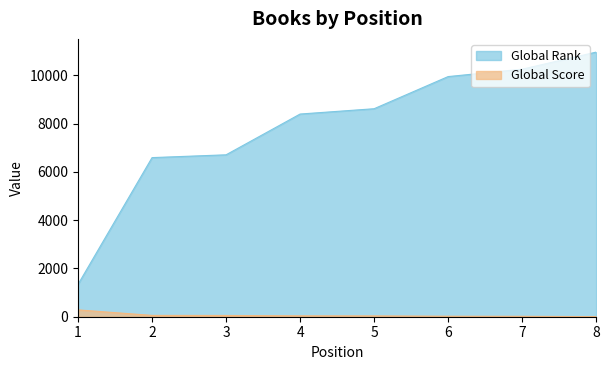

Which series has the largest total across all categories?

Global Rank